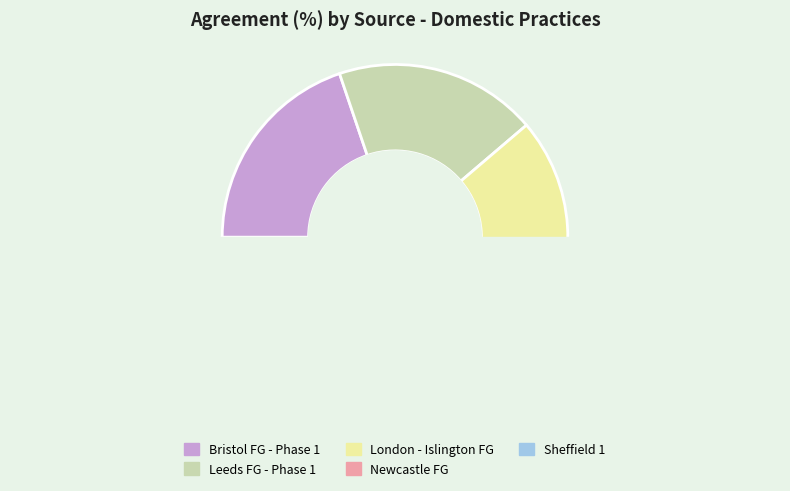

How many slices are in this pie chart?

5